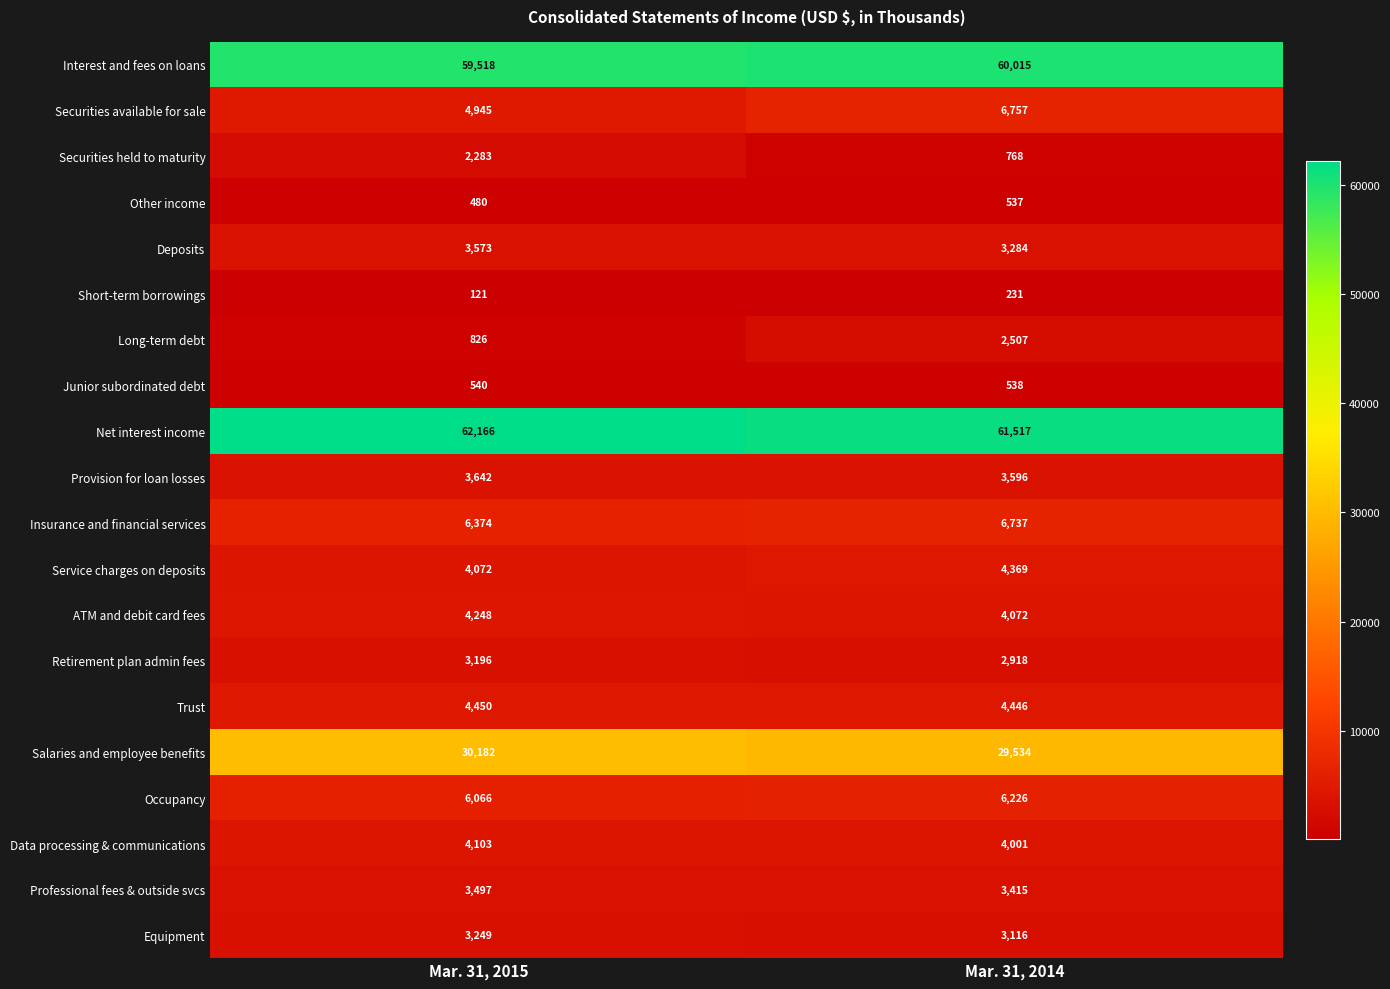

What is the sum of the Professional fees & outside svcs values at Mar. 31, 2014 and Mar. 31, 2015?

6912